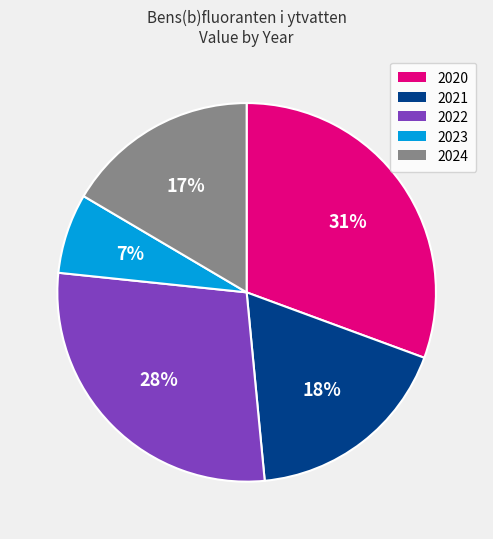

Count the number of slices in the pie.

5